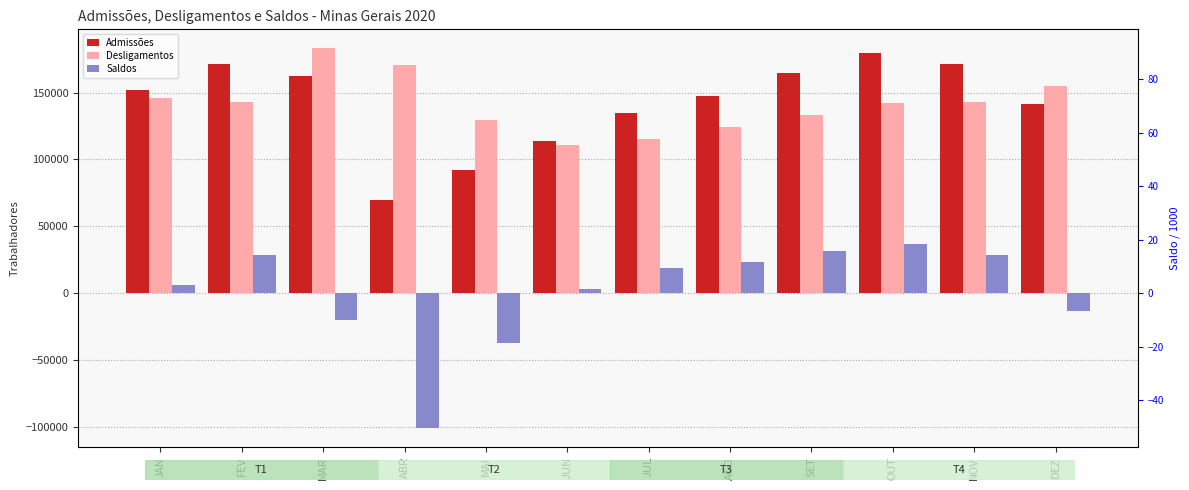

What position from the left is FEV?

2